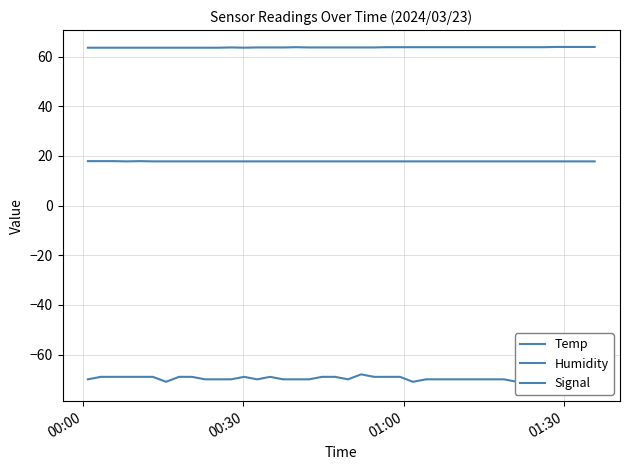

How many categories are shown in the chart?

40